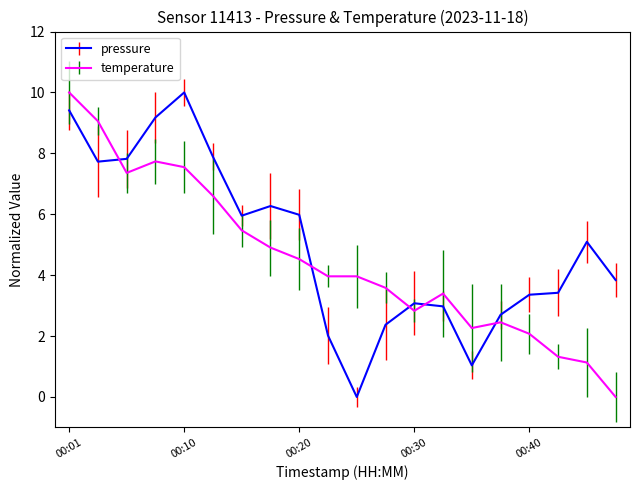

Reading left to right, list all the values displayed in this chart.

pressure: 9.4	7.7	7.8	9.2	10.0	7.9	6.0	6.3	6.0	2.0	0.0	2.4	3.1	3.0	1.0	2.7	3.4	3.4	5.1	3.8
temperature: 10.0	9.1	7.4	7.7	7.5	6.6	5.5	4.9	4.5	4.0	4.0	3.6	2.8	3.4	2.3	2.5	2.1	1.3	1.1	0.0